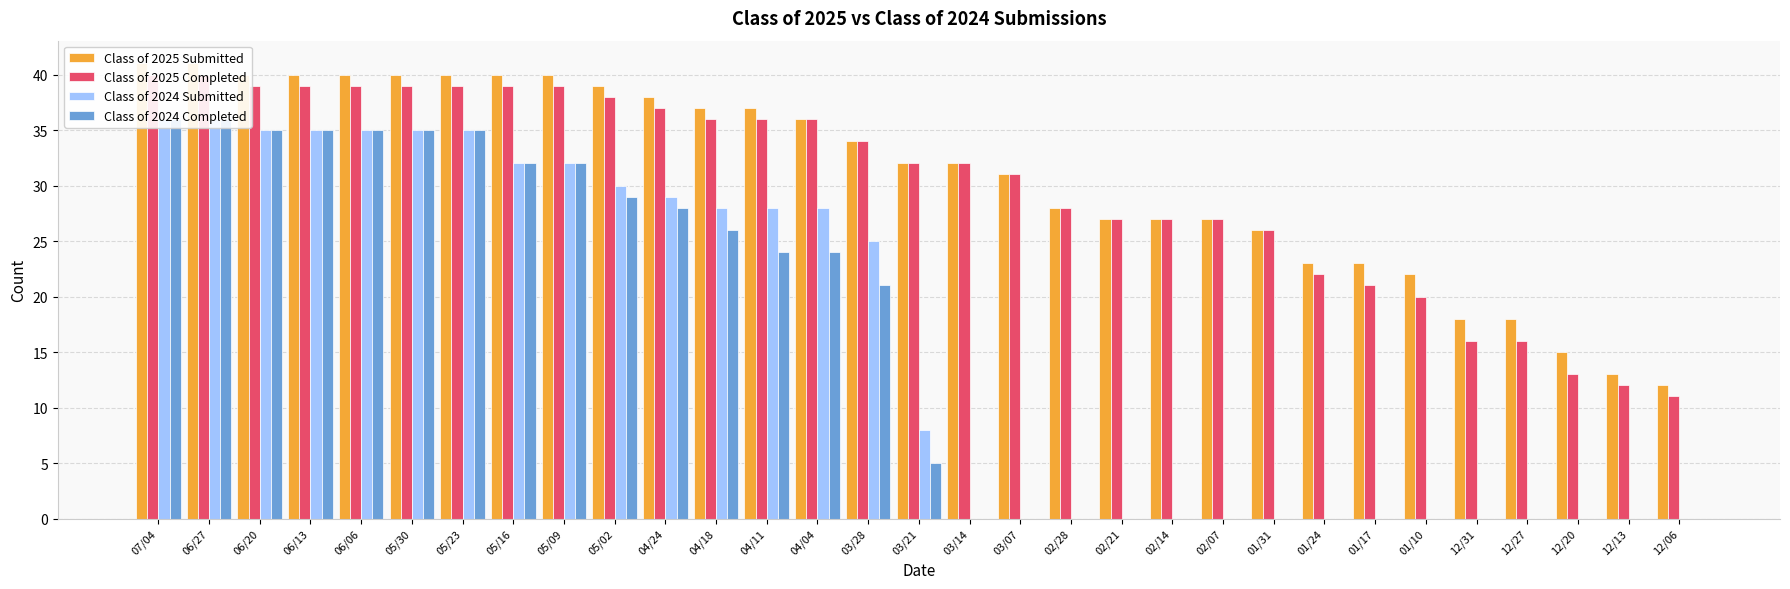

What are all the series names shown in the legend?

Class of 2025 Submitted, Class of 2025 Completed, Class of 2024 Submitted, Class of 2024 Completed